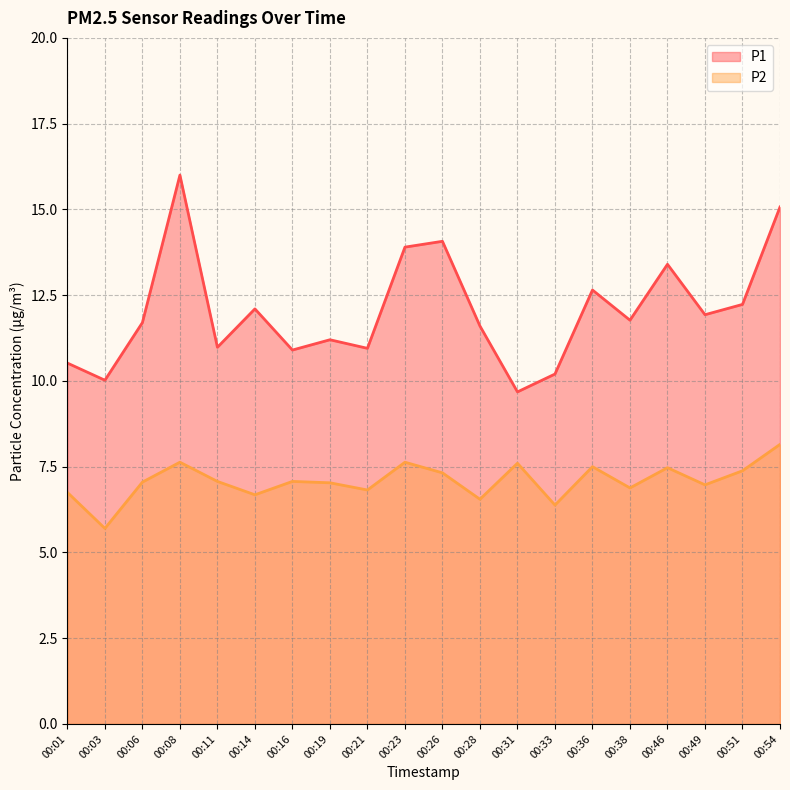

True or false: P2 and P1 intersect in this chart.

False